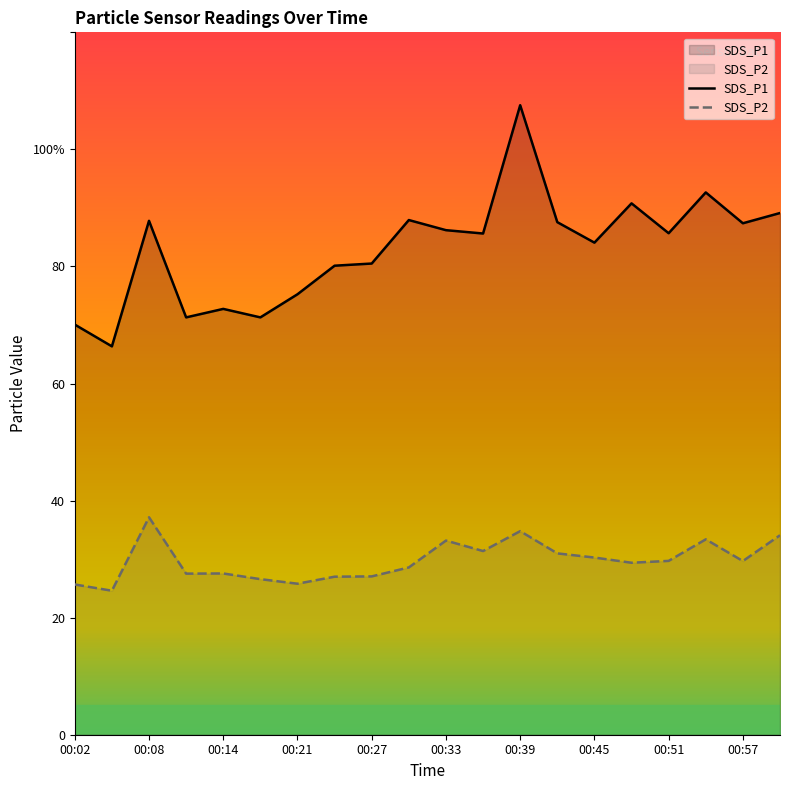

The value of SDS_P1 at 00:51 is 85.7. True or false?

True